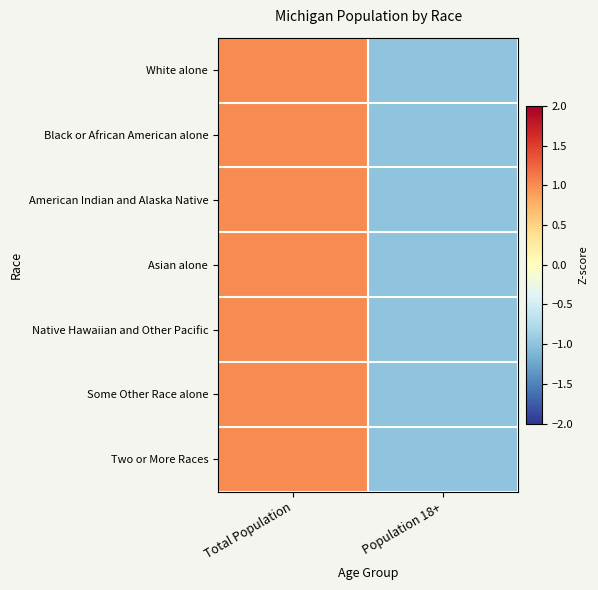

Reading right to left, extract all data points from this chart.

White alone: Population 18+=-1	Total Population=1
Black or African American alone: Population 18+=-1	Total Population=1
American Indian and Alaska Native: Population 18+=-1	Total Population=1
Asian alone: Population 18+=-1	Total Population=1
Native Hawaiian and Other Pacific: Population 18+=-1	Total Population=1
Some Other Race alone: Population 18+=-1	Total Population=1
Two or More Races: Population 18+=-1	Total Population=1